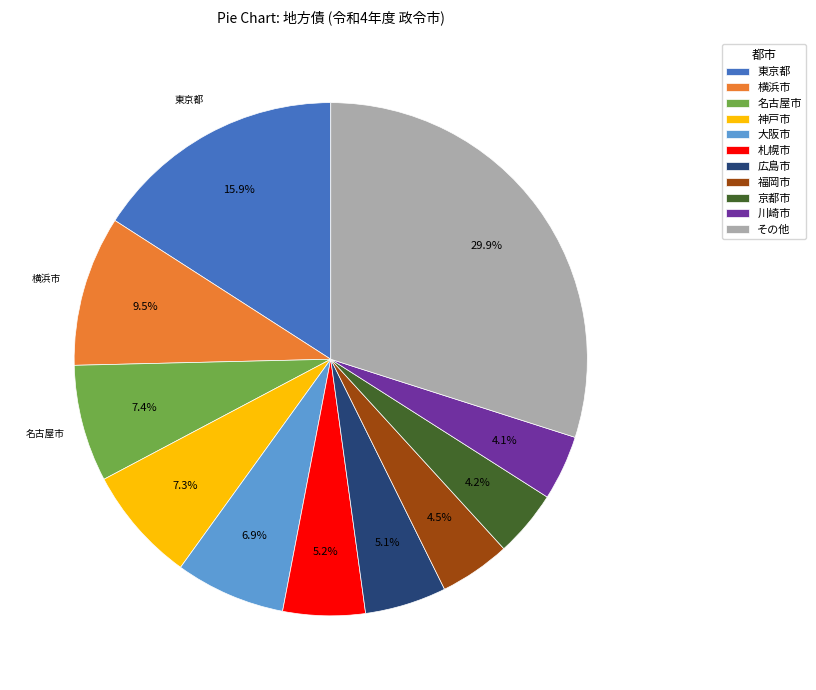

How much of the chart is everything except 大阪市?

93.1%